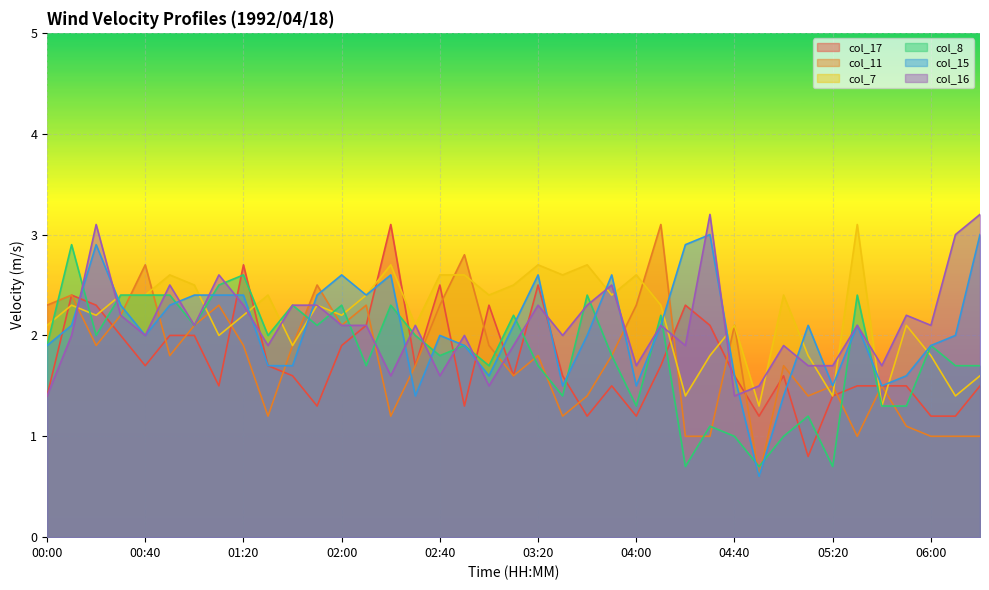

Which series has the largest range (max minus min)?

col_11